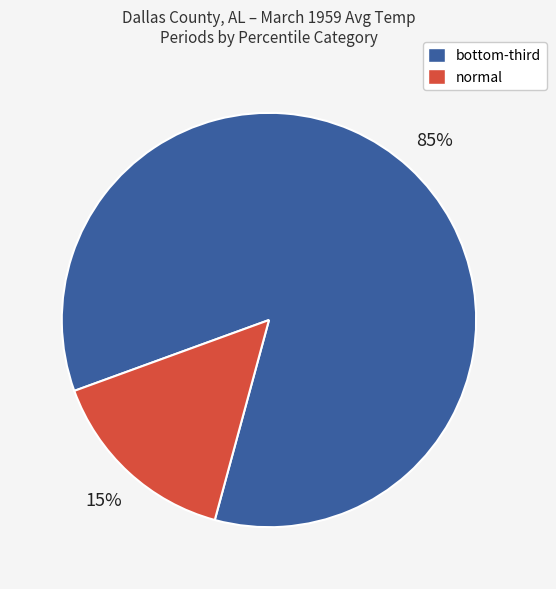

Does any single category account for the majority?

Yes